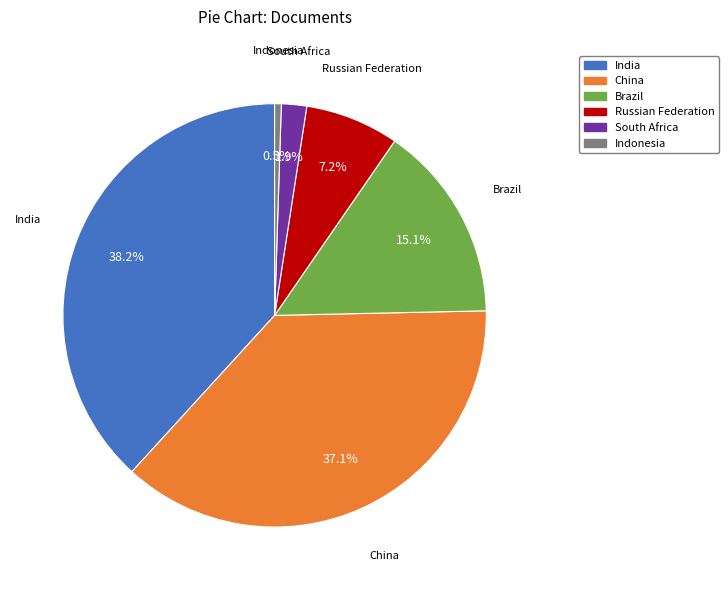

Which slice is the smallest?

Indonesia